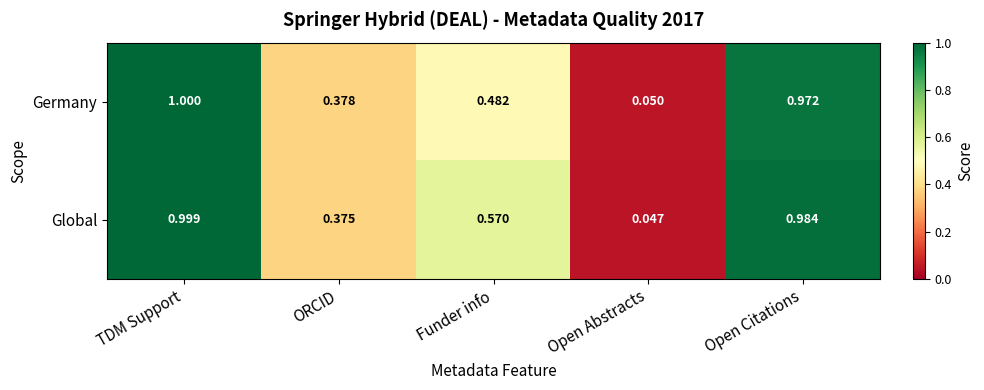

Which series has the widest spread of values?

Global